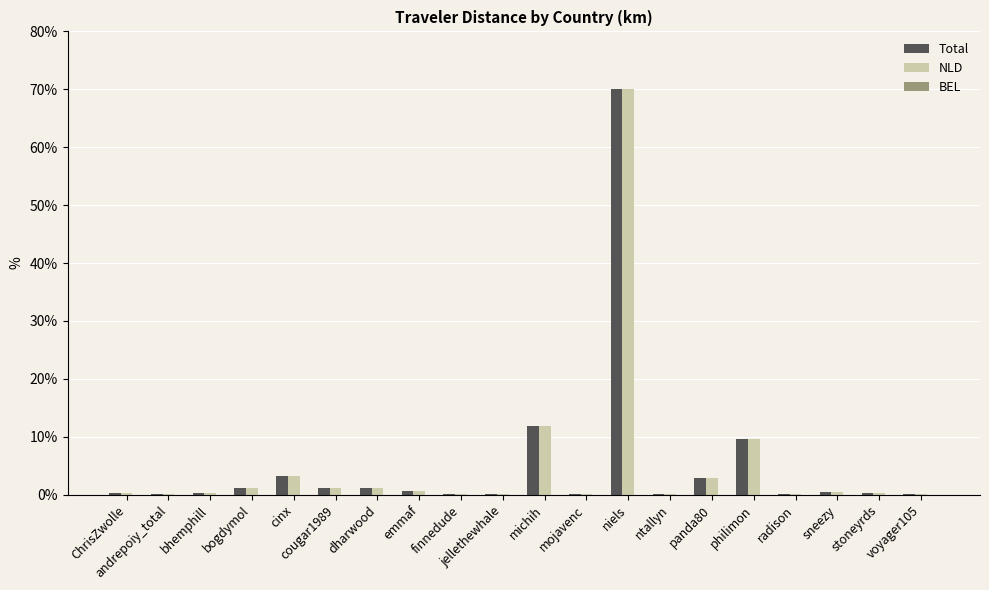

Which series changed the most between cinx and niels?

NLD